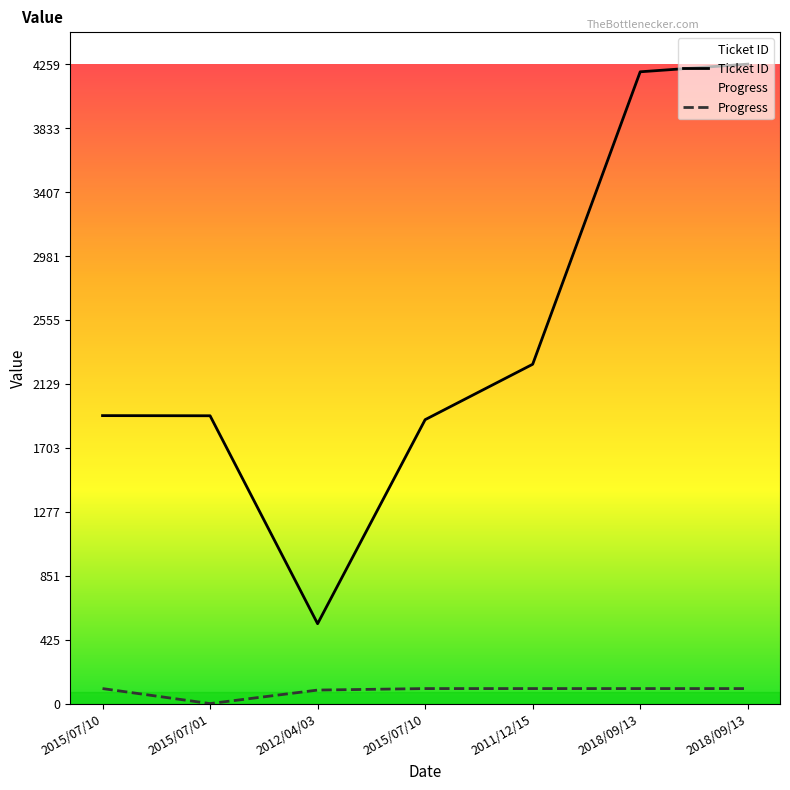

Which category has the highest value in the Ticket ID series?

2018/09/13